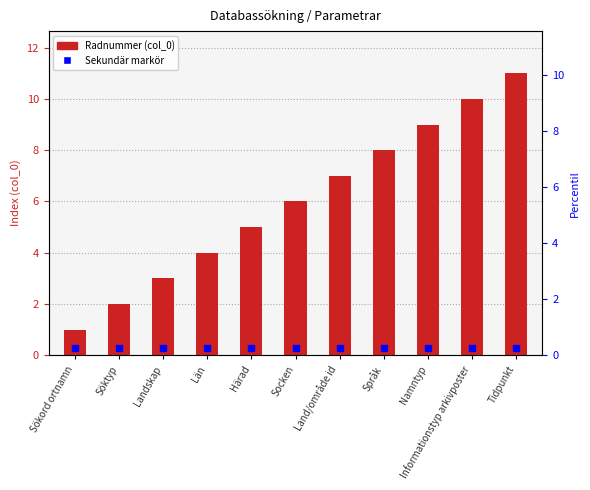

Where is the data nearest to the value 6?

Socken